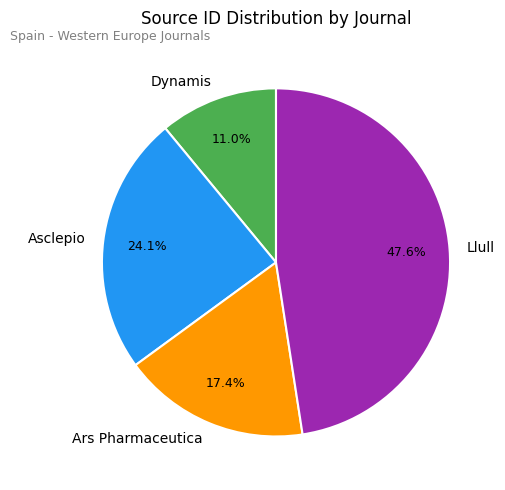

Is there any slice that represents more than half of the pie?

No